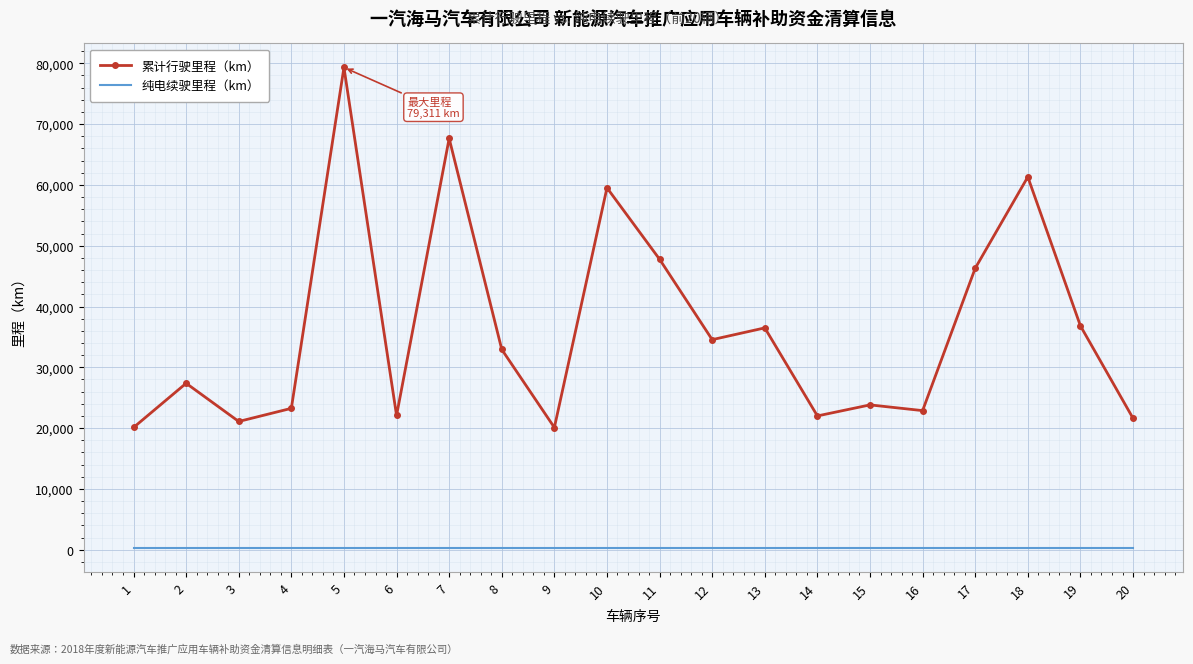

At which label does 累计行驶里程（km） reach its peak?

5